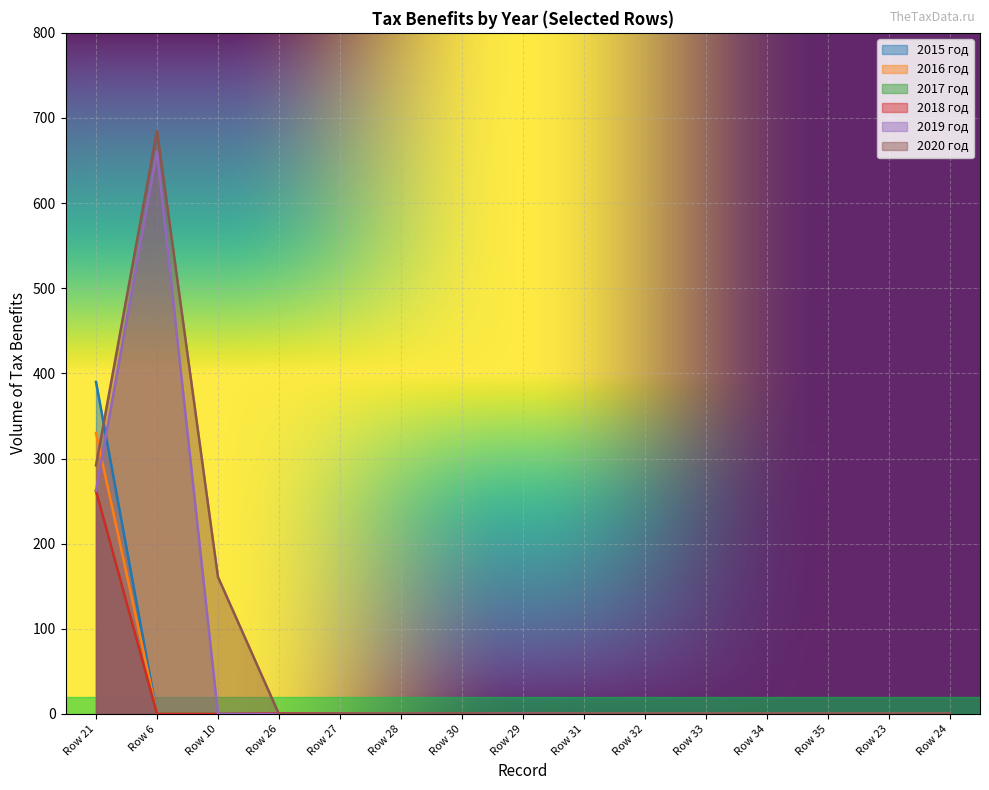

What is the maximum value for 2015 год?

390.0